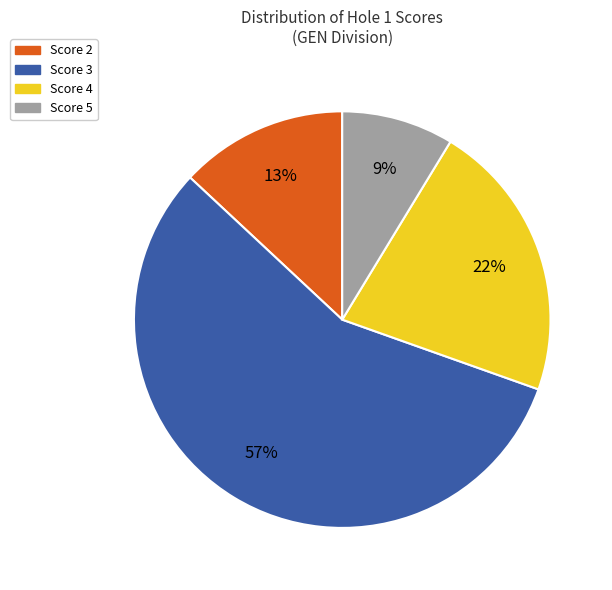

Is the sum of Score 4 and Score 3 greater than half?

Yes